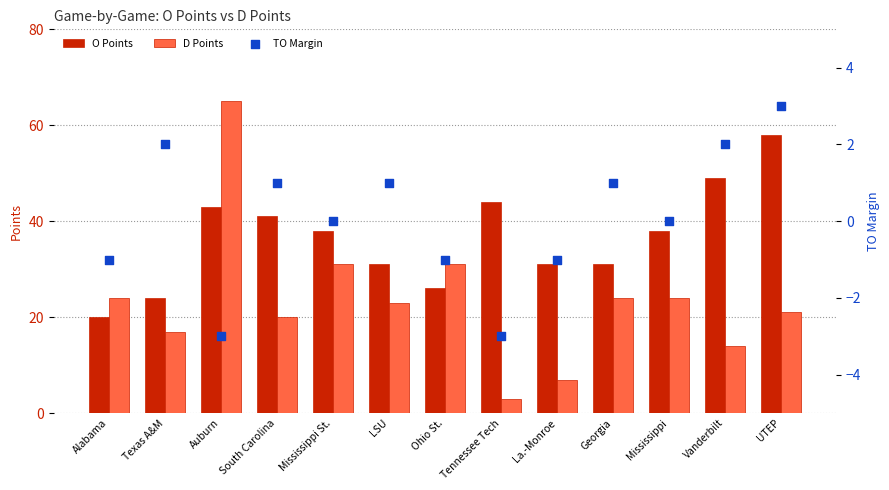

Which series has the widest spread of Y values?

D Points